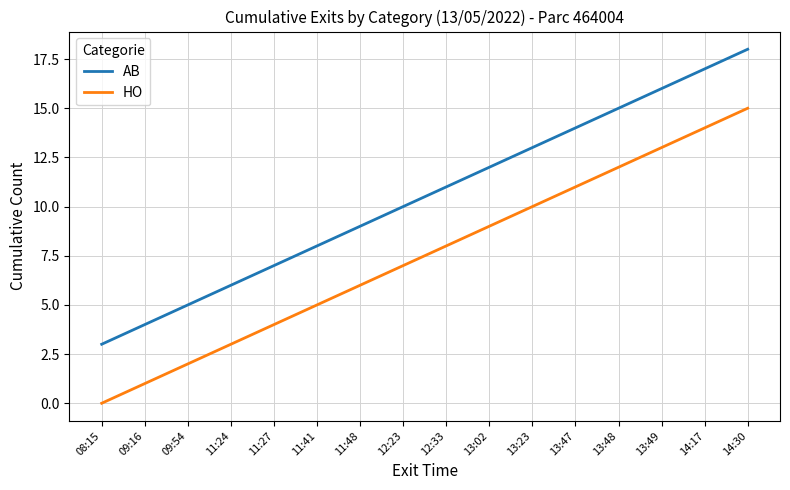

What are all the series names shown in the legend?

AB, HO